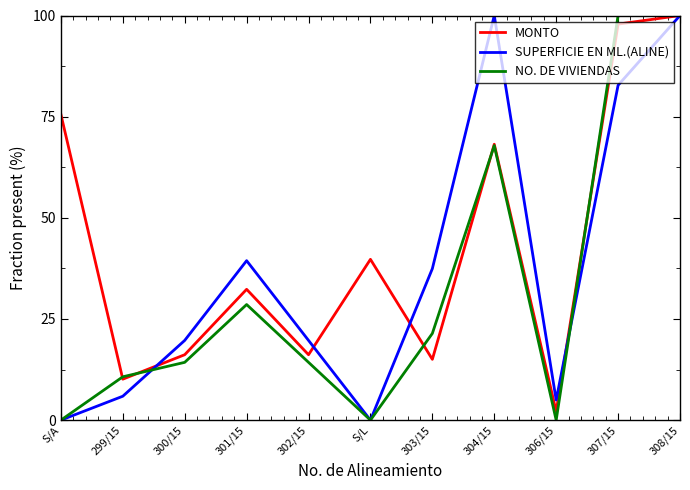

The SUPERFICIE EN ML.(ALINE) series shows 39.4 at 301/15. True or false?

True